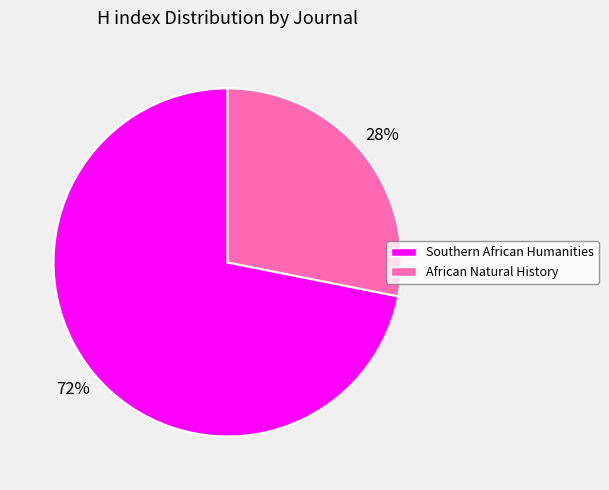

Approximately how many times larger is the value at Southern African Humanities compared to African Natural History?

2.6